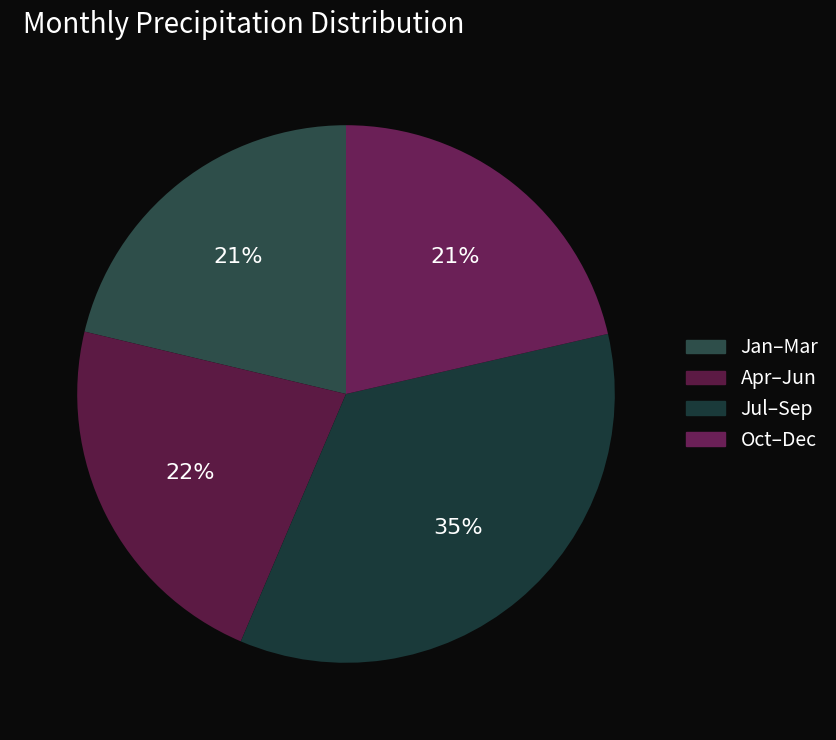

How many segments does this pie chart have?

4